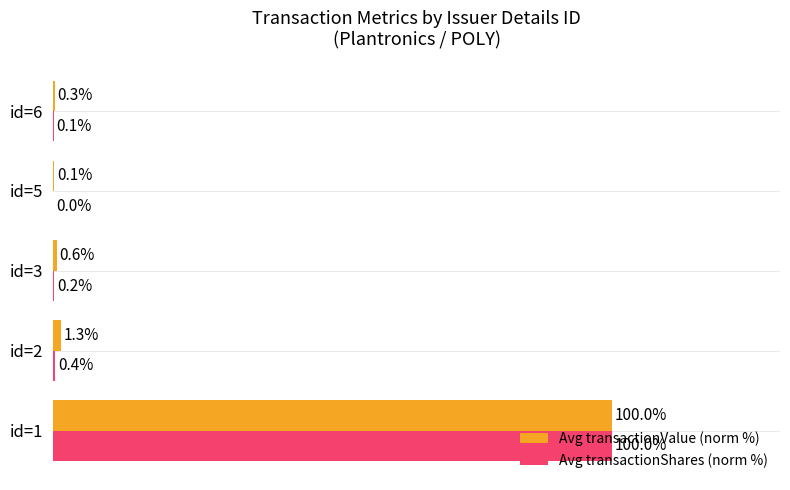

At which label is Avg transactionShares (norm %) closest to 50?

id=2